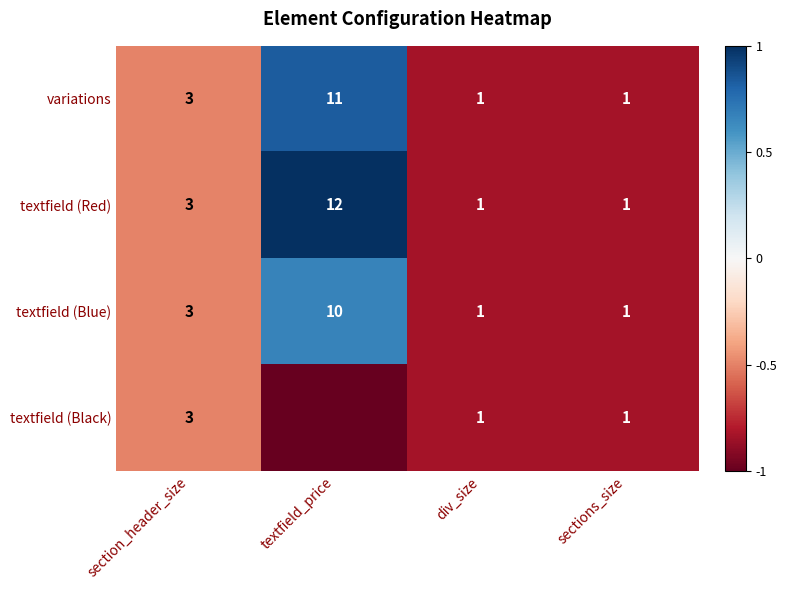

At which category is the sum across all series the highest?

textfield_price